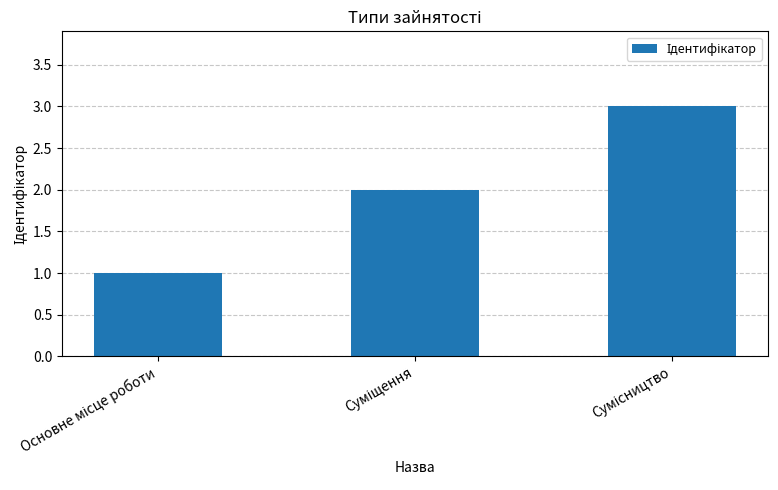

What is the sum of all values?

6